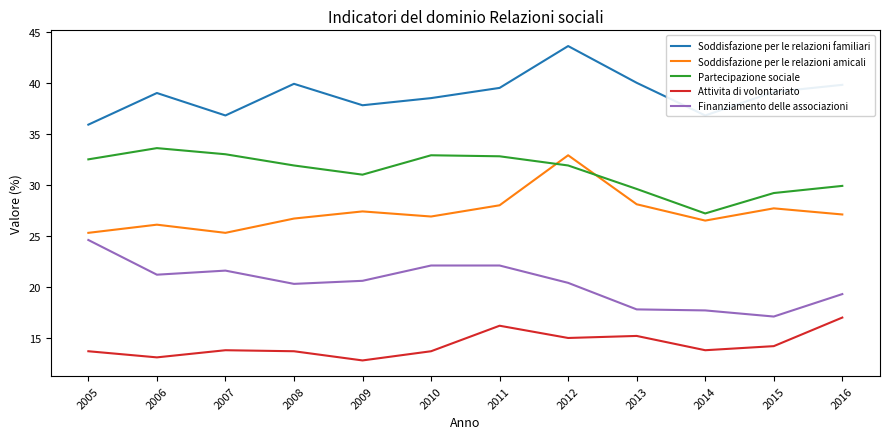

What is the spread (max minus min) of values at 2014?

23.0